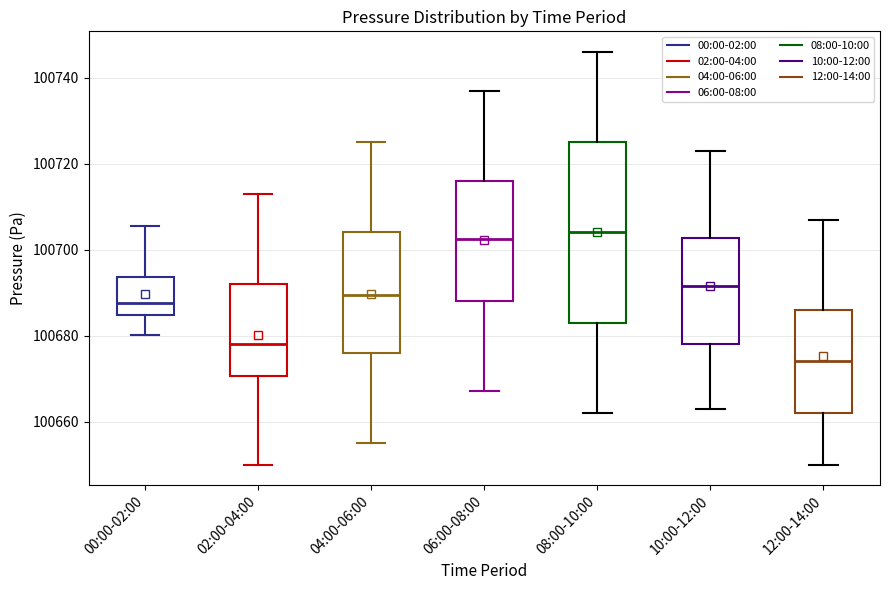

Where is the lower edge of the box for 06:00-08:00 on the y-axis? The values are not printed on the chart, so give them approximately, as read against the axis.

100688